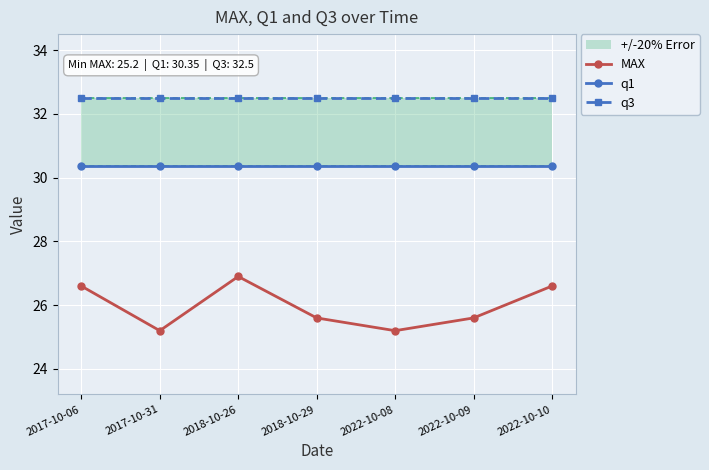

Reading right to left, extract all data points from this chart.

MAX: 26.6	25.6	25.2	25.6	26.9	25.2	26.6
q1: 30.4	30.4	30.4	30.4	30.4	30.4	30.4
q3: 32.5	32.5	32.5	32.5	32.5	32.5	32.5